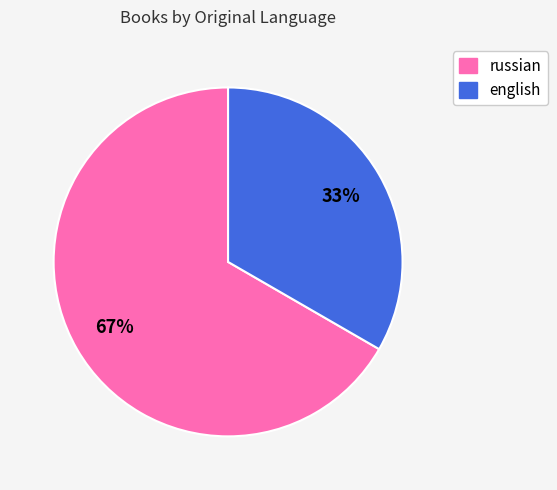

Combined, do russian and english account for over 50%?

Yes